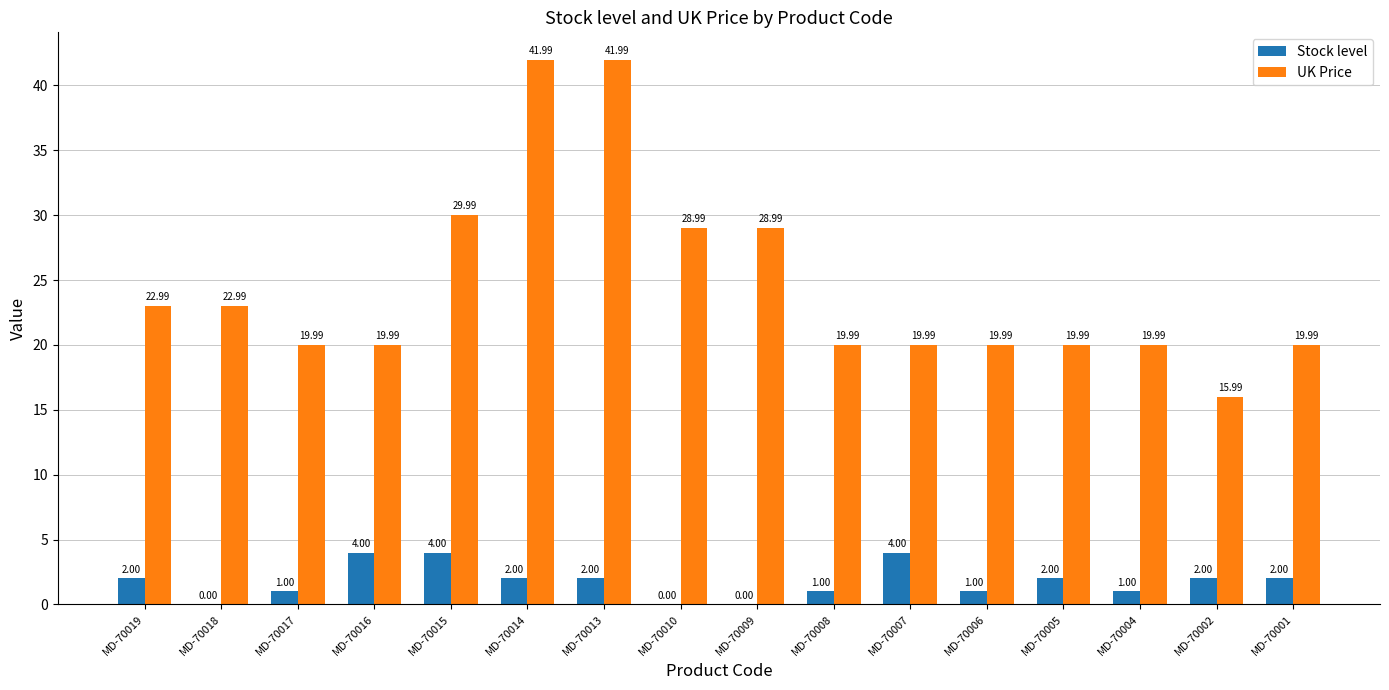

Between MD-70019 and MD-70009, which series saw the biggest shift?

UK Price